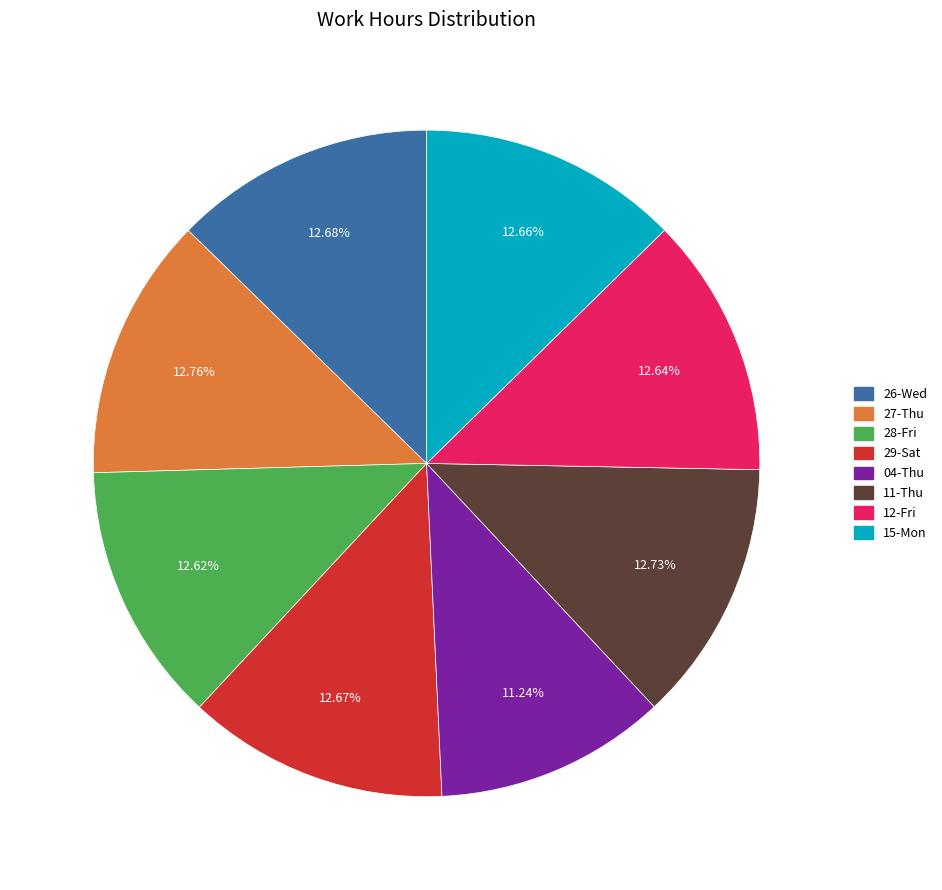

Does 15-Mon account for over 50% of the chart?

No